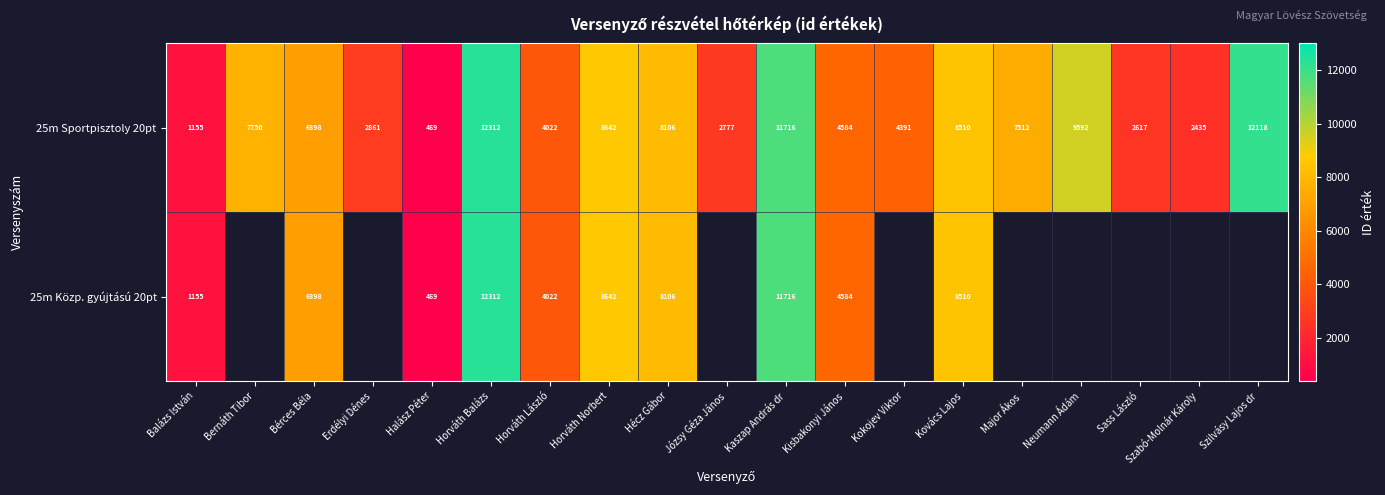

What is the smallest value displayed?

469.0